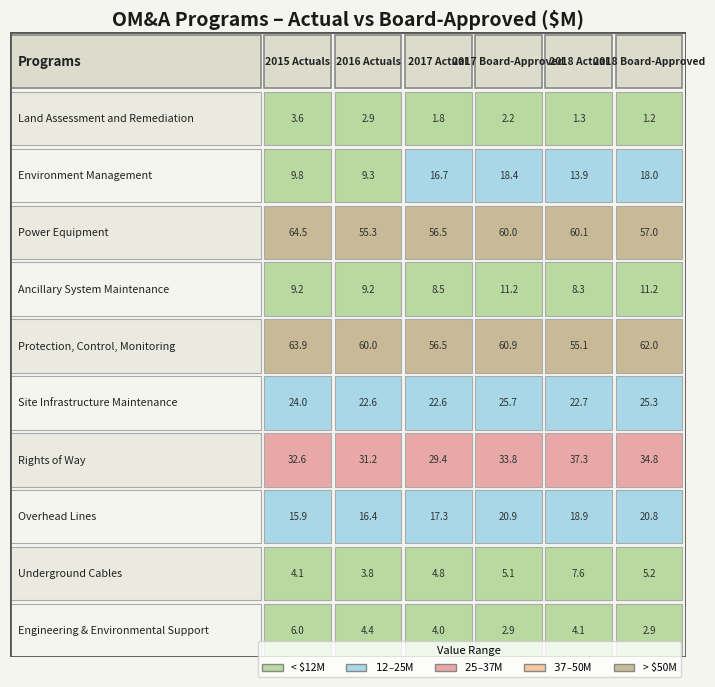

The value of Overhead Lines at 3 is 20.9. True or false?

True